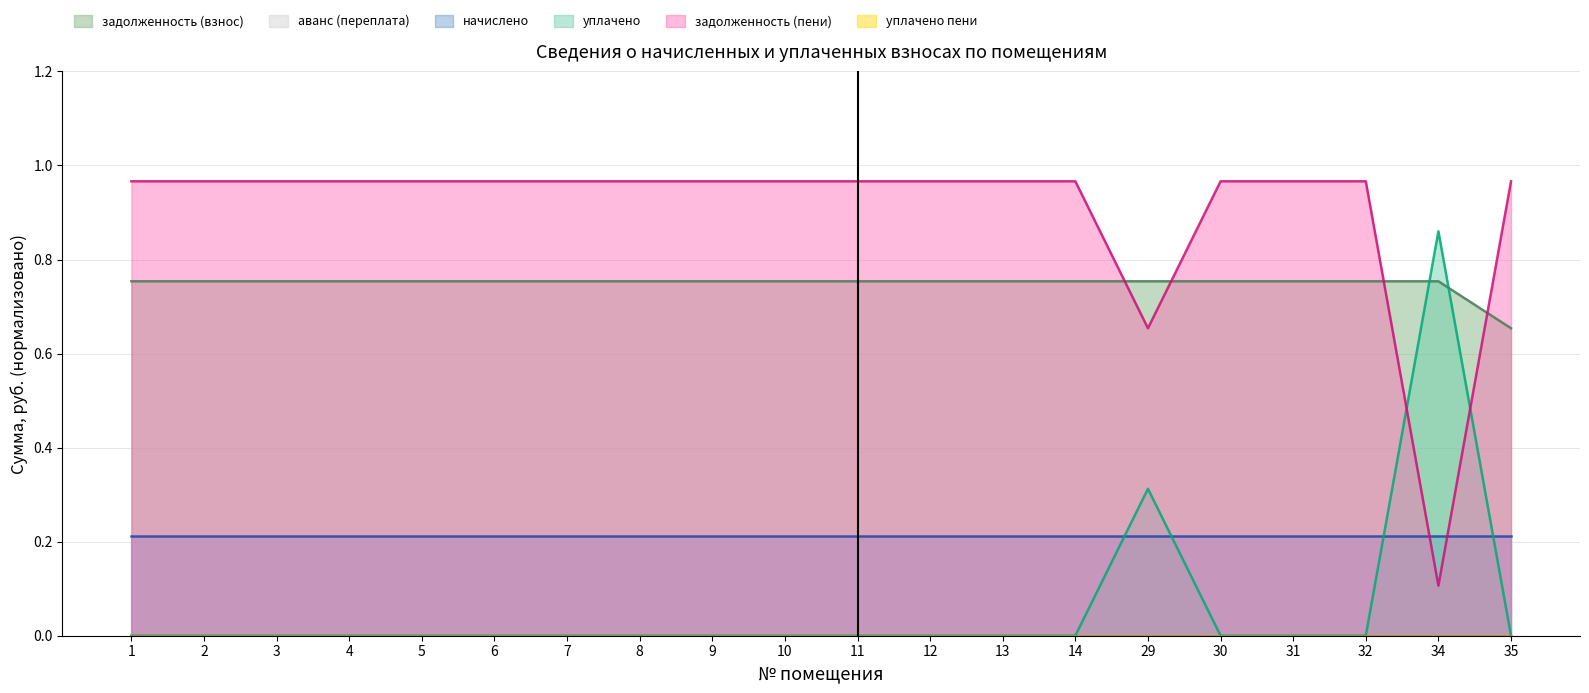

Does the chart display data point markers on the line(s)?

No